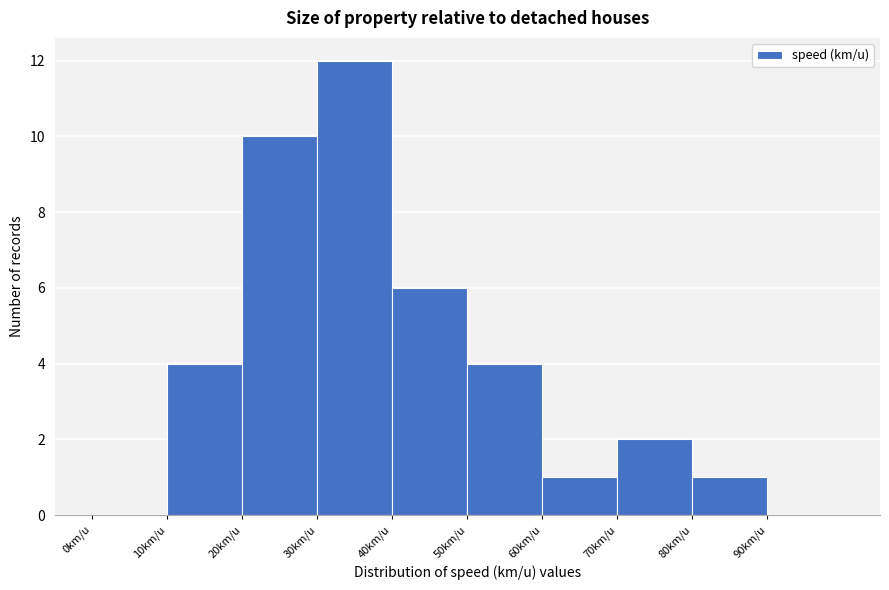

Reading left to right, list every bar in this chart as the range it spans on the x-axis followed by its height. The values are not printed on the chart, so give them approximately, as read against the axis.

0 to 10: 0
10 to 20: 4
20 to 30: 10
30 to 40: 12
40 to 50: 6
50 to 60: 4
60 to 70: 1
70 to 80: 2
80 to 90: 1
90 to 100: 0